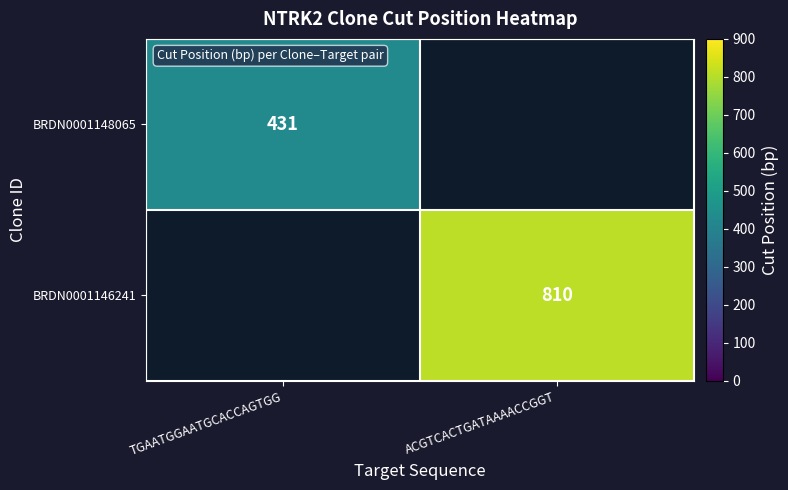

At which category does the chart reach its peak across all series?

ACGTCACTGATAAAACCGGT